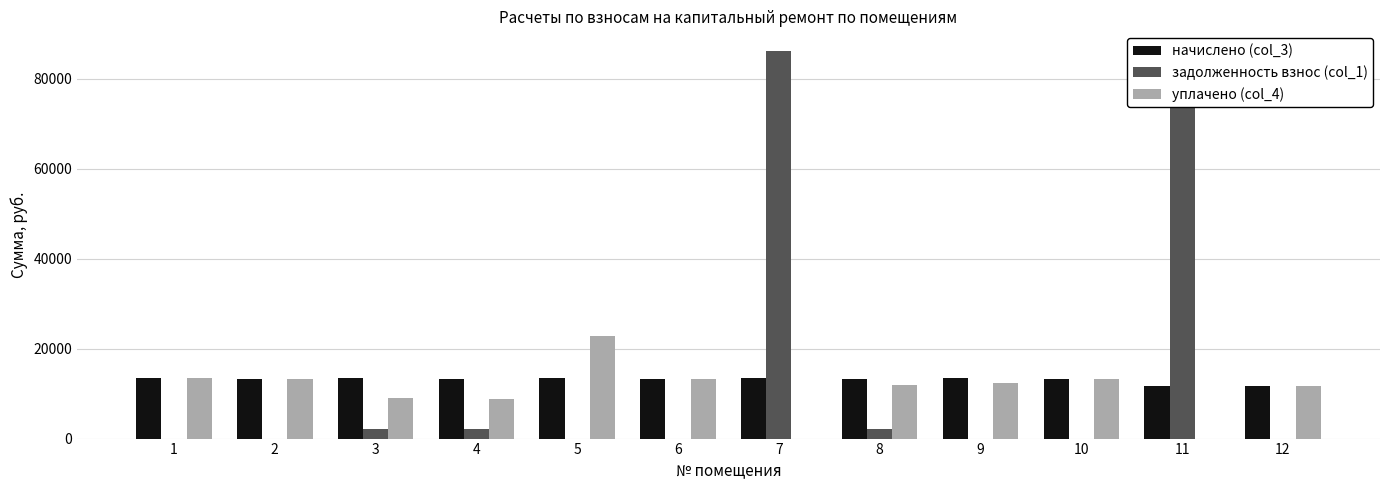

The уплачено (col_4) series shows 17305.5 at 12. True or false?

False